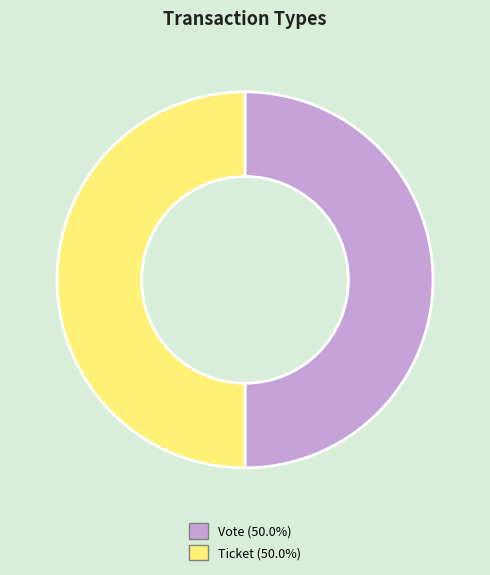

Do Ticket and Vote together represent more than half of the pie?

Yes